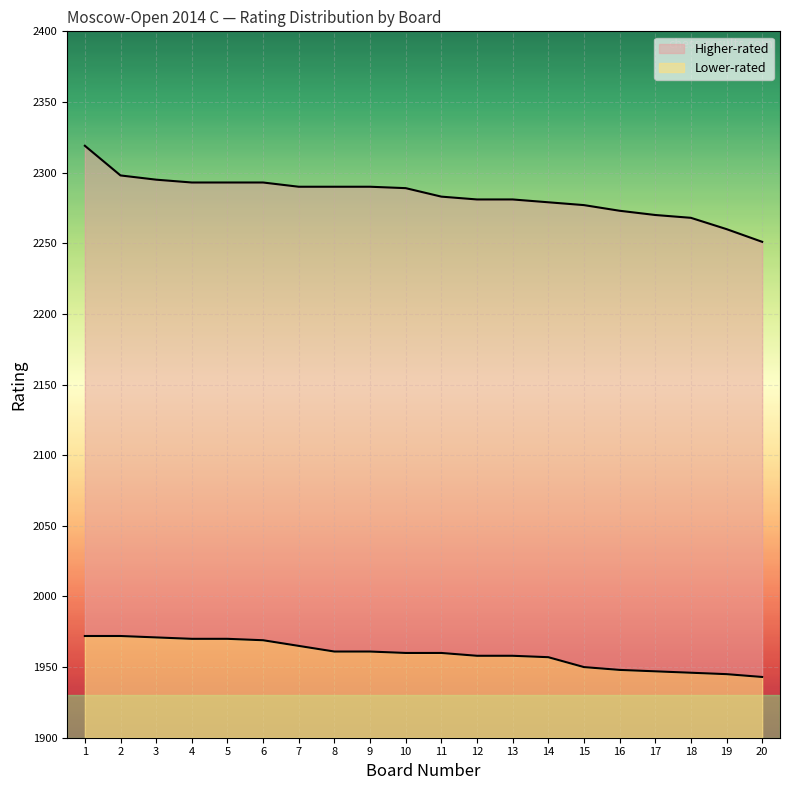

Which series has the largest range (max minus min)?

Higher-rated